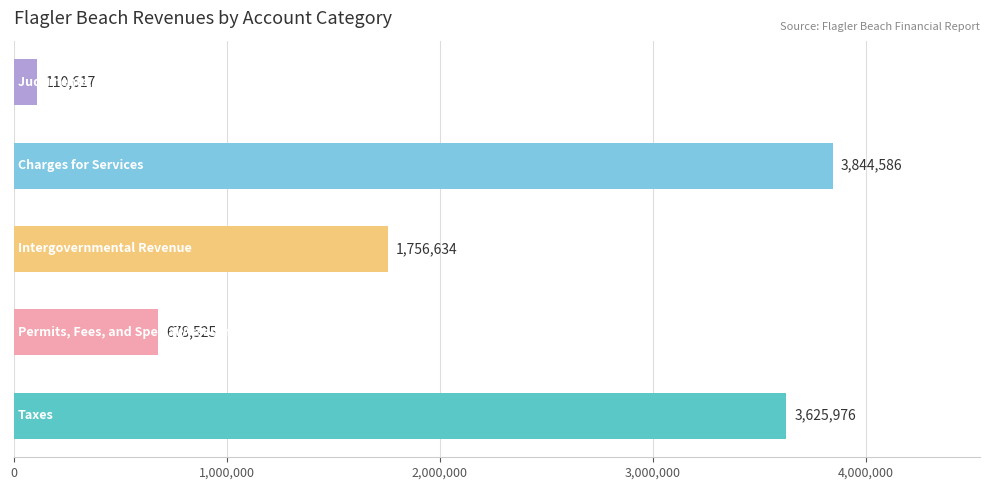

What is the smallest value displayed?

110617